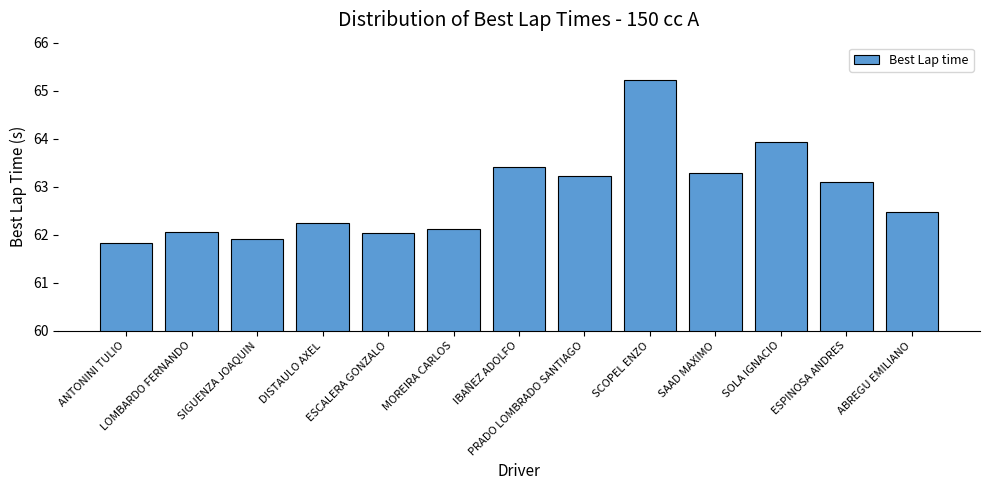

What is the sum of all values?

816.8